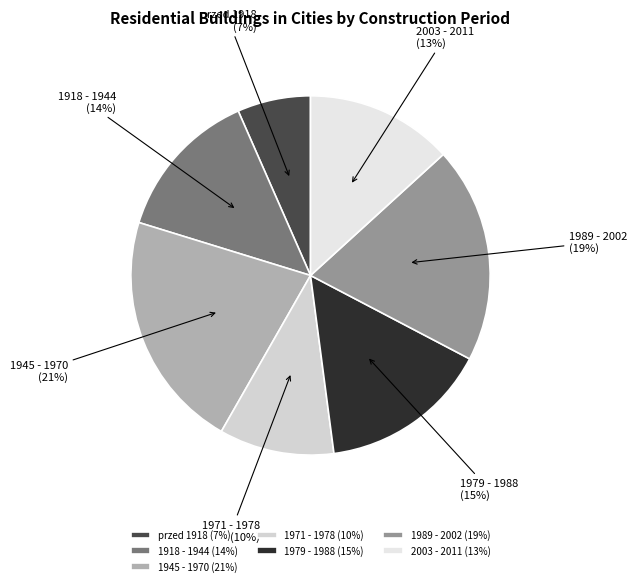

Is the sum of 1989 - 2002 and przed 1918 greater than half?

No